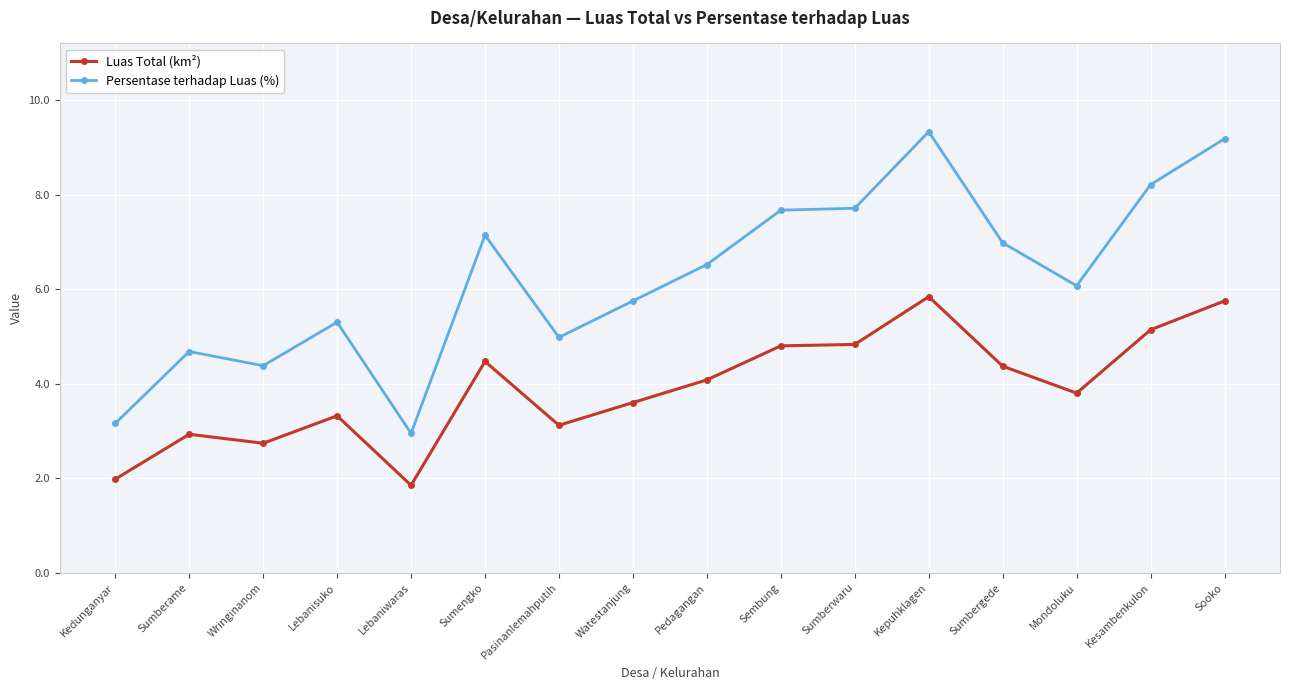

Is the value of Luas Total (km²) at Sooko greater than the value of Persentase terhadap Luas (%) at Pasinanlemahputih?

Yes